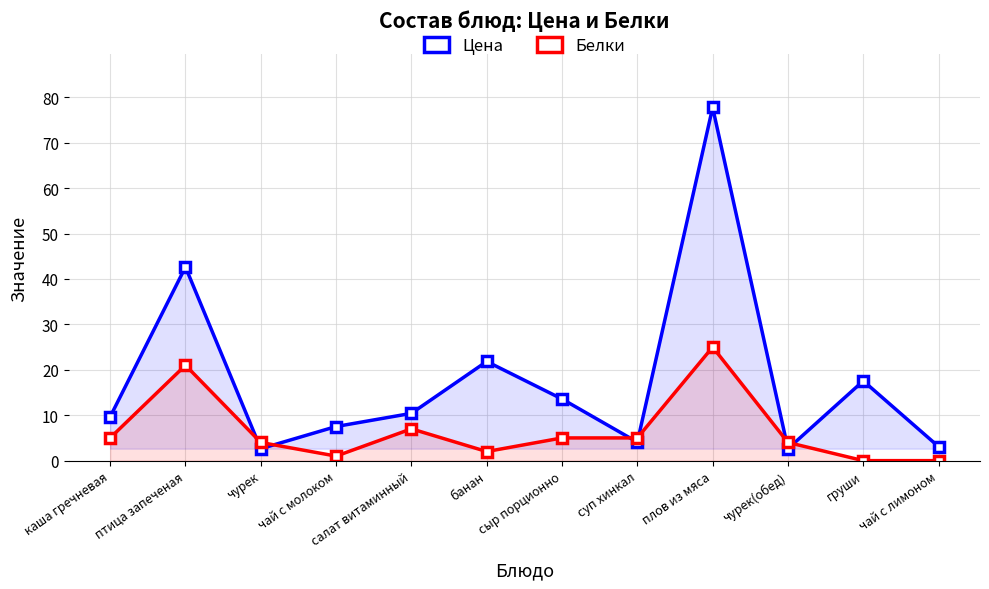

At which label is Белки closest to 12?

салат витаминный